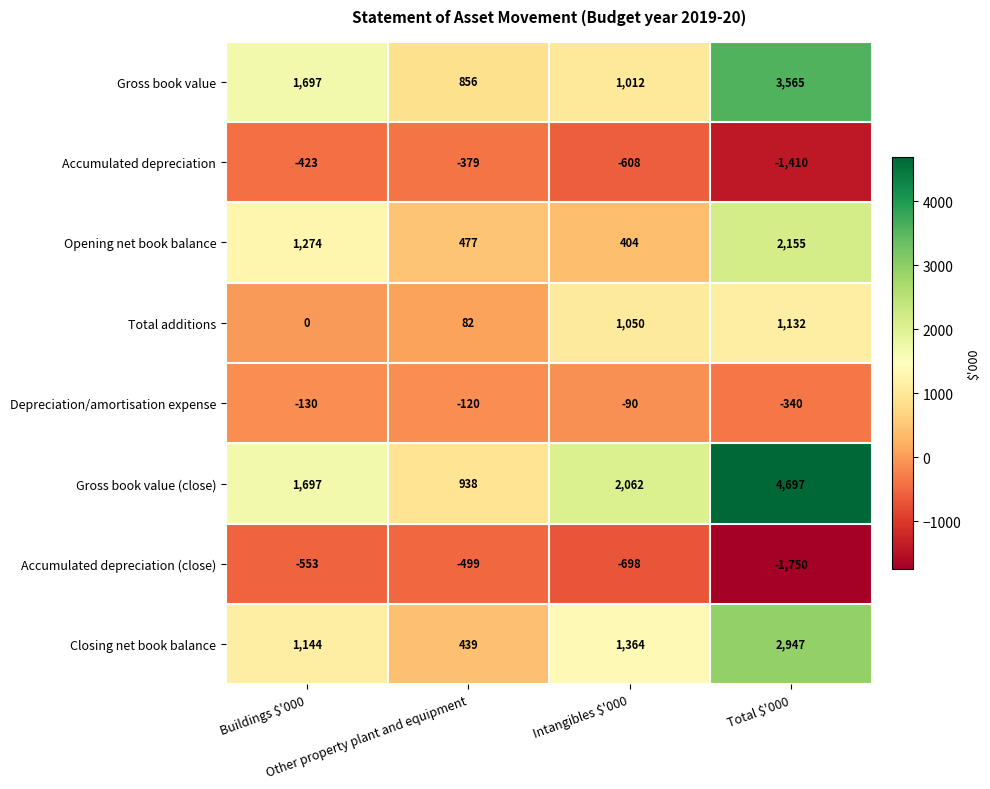

How many categories are shown in the chart?

4